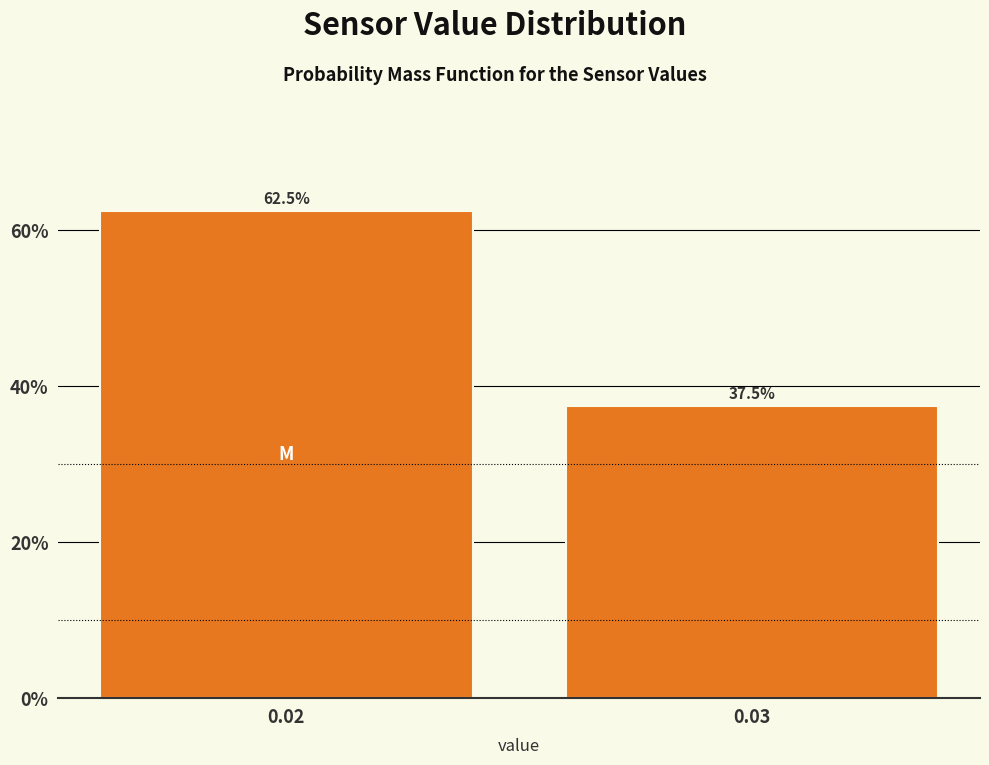

Reading left to right, what are all the values shown in this chart?

0.02=62.5	0.03=37.5